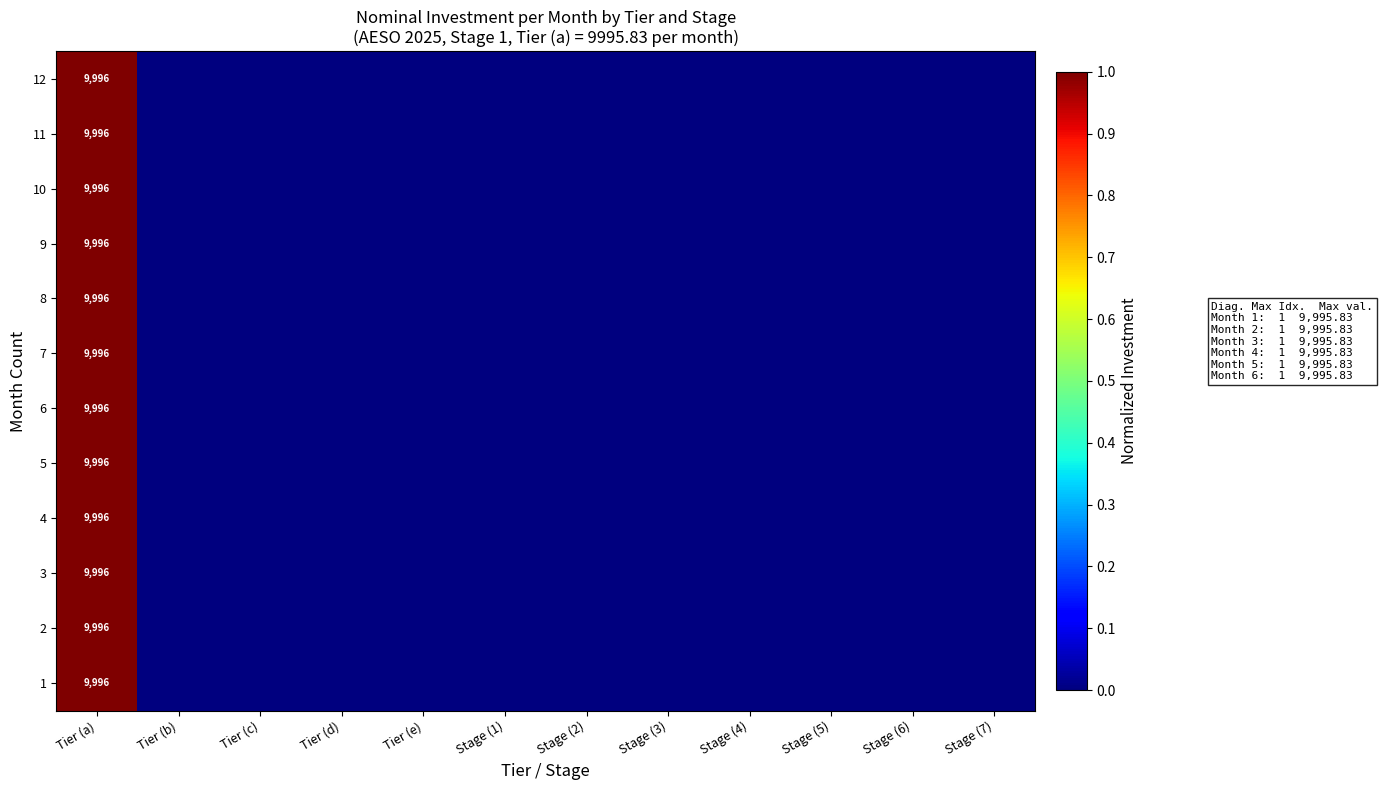

What is the total value across all series at Tier (a)?

119952